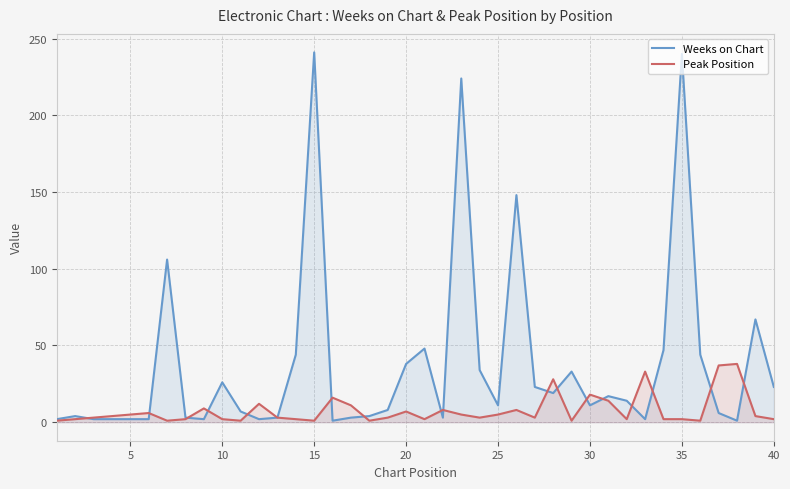

What is the maximum value for Weeks on Chart?

241